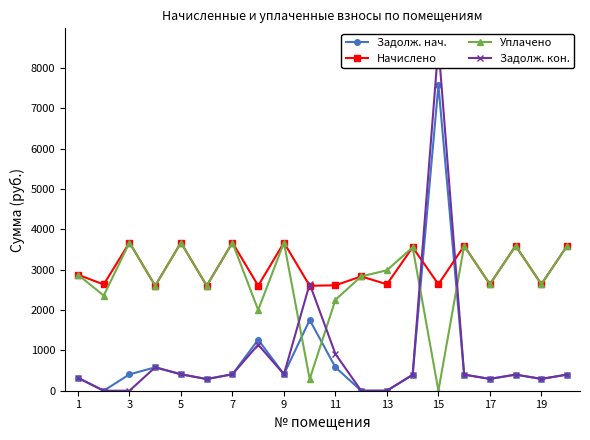

True or false: Начислено and Задолж. нач. cross at least once.

True